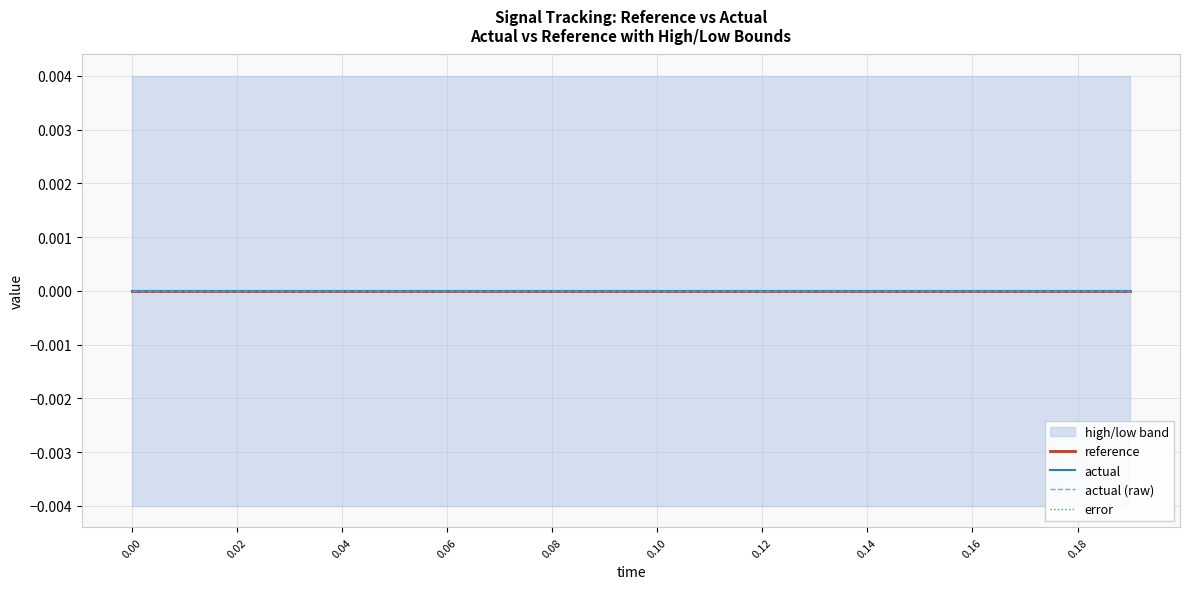

True or false: low has a value of -0.0 at 9.

False